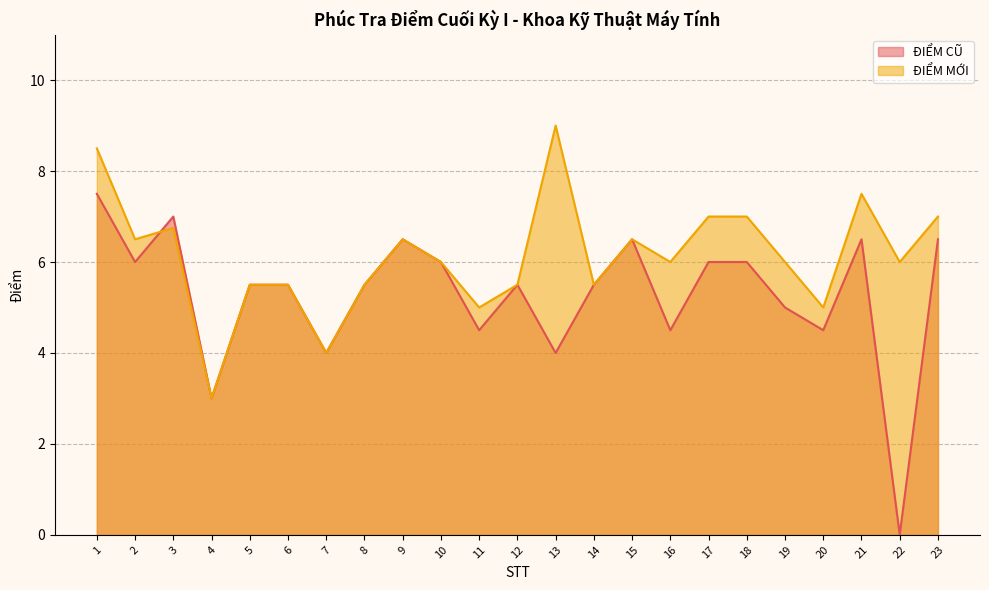

At which label does ĐIỂM CŨ reach its minimum?

22